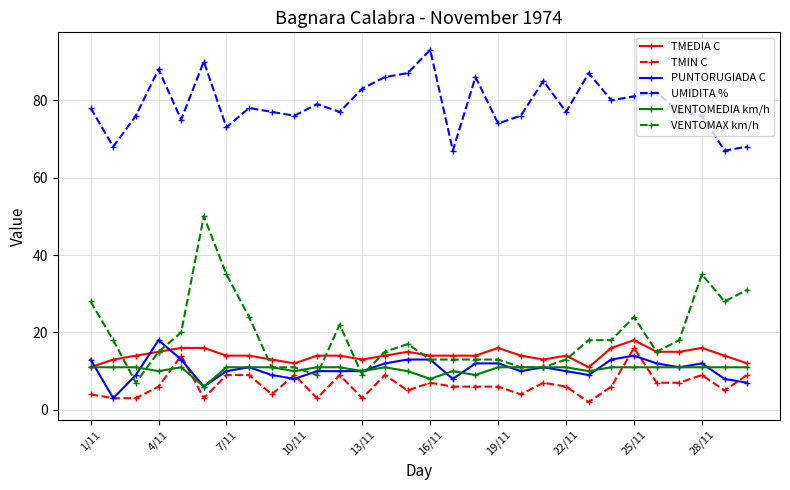

Which series has the largest range (max minus min)?

VENTOMAX km/h